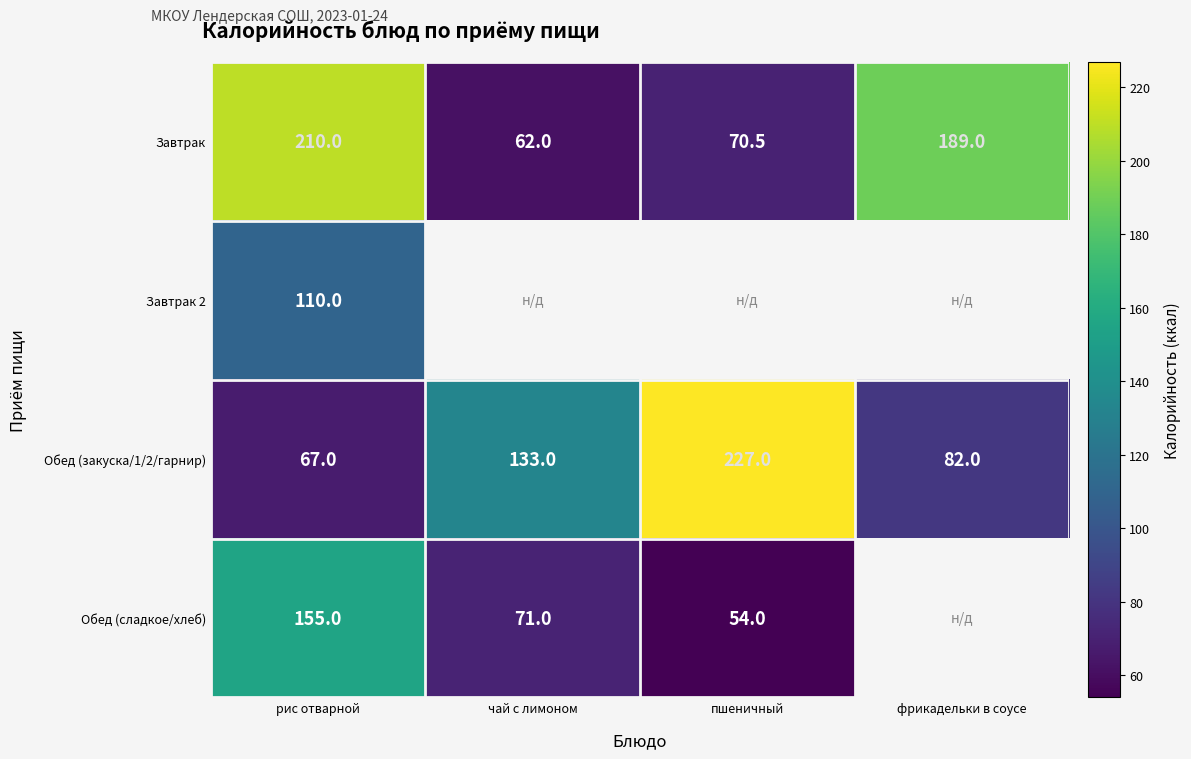

The Завтрак series shows 34.7 at пшеничный. True or false?

False